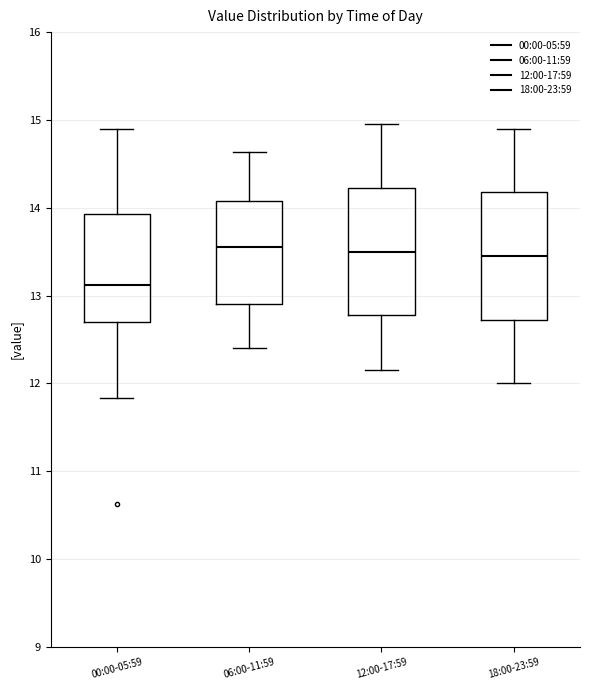

Reading left to right, transcribe this box plot: for each box, give where its median line is, the range the box spans, and where its two whiskers end, as read against the y-axis. The values are not printed on the chart, so give them approximately, as read against the axis.

00:00-05:59: median 13.1, box 12.7 to 13.9, whiskers 11.8 to 14.9
06:00-11:59: median 13.6, box 12.9 to 14.1, whiskers 12.4 to 14.6
12:00-17:59: median 13.5, box 12.8 to 14.2, whiskers 12.2 to 15.0
18:00-23:59: median 13.5, box 12.7 to 14.2, whiskers 12.0 to 14.9